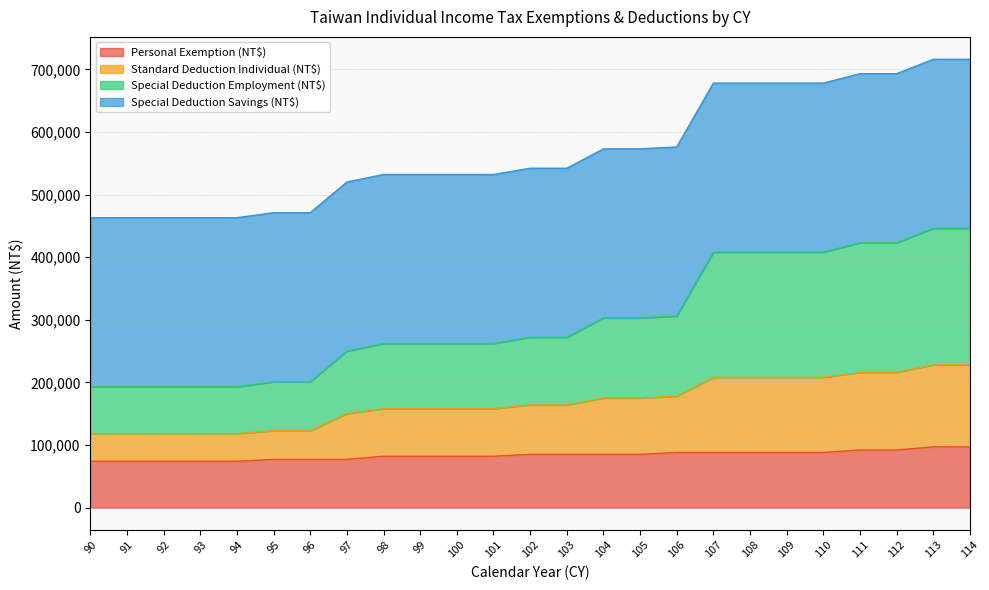

True or false: Standard Deduction Individual (NT$) and Special Deduction Employment (NT$) intersect in this chart.

False